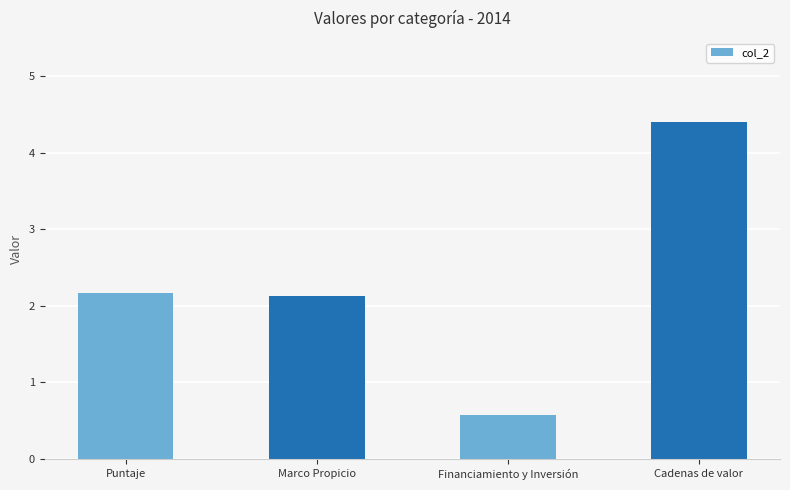

At which category does the chart reach its peak across all series?

Cadenas de valor